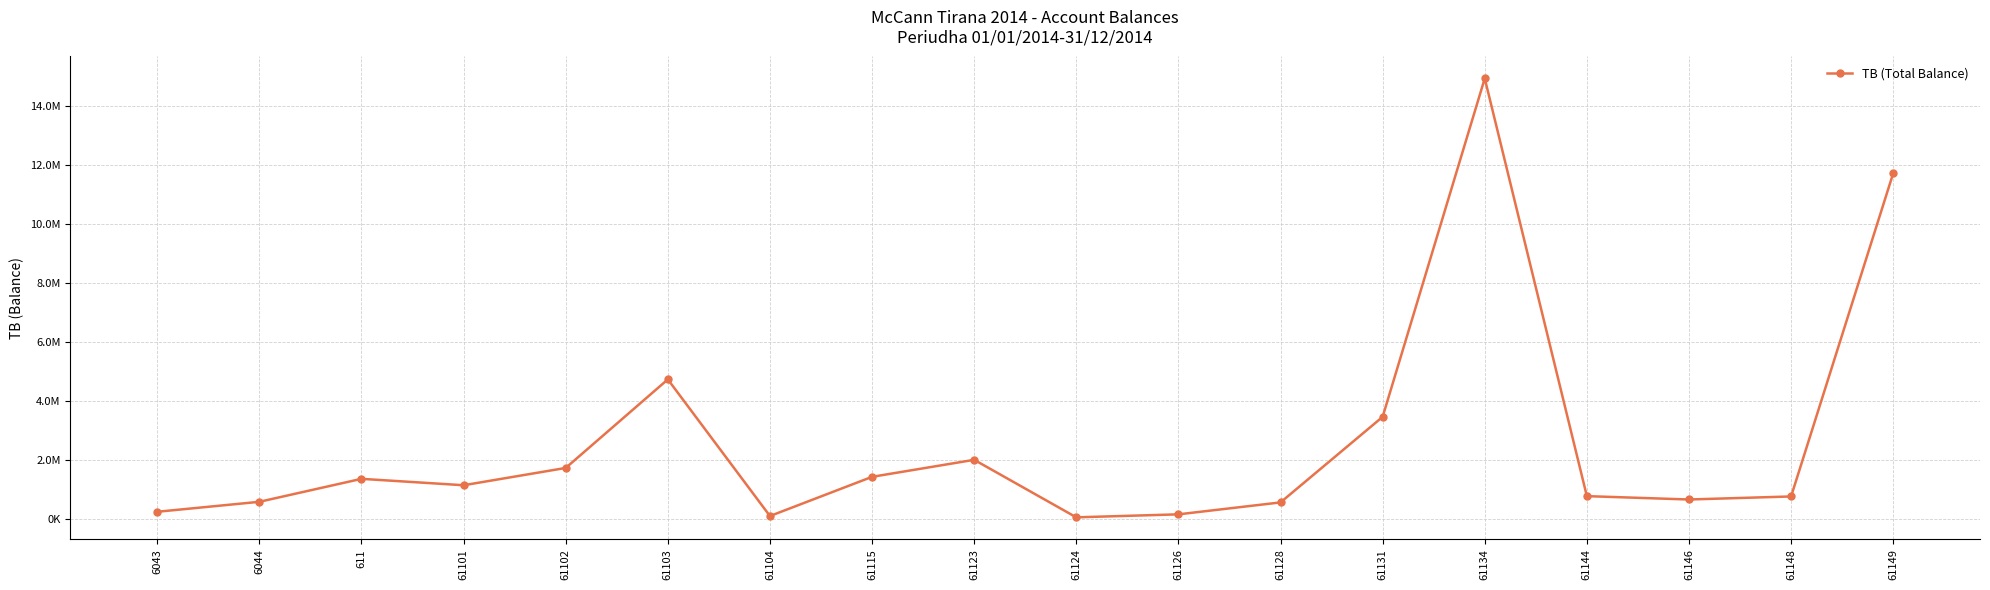

Is this an area chart (filled region under the line)?

No